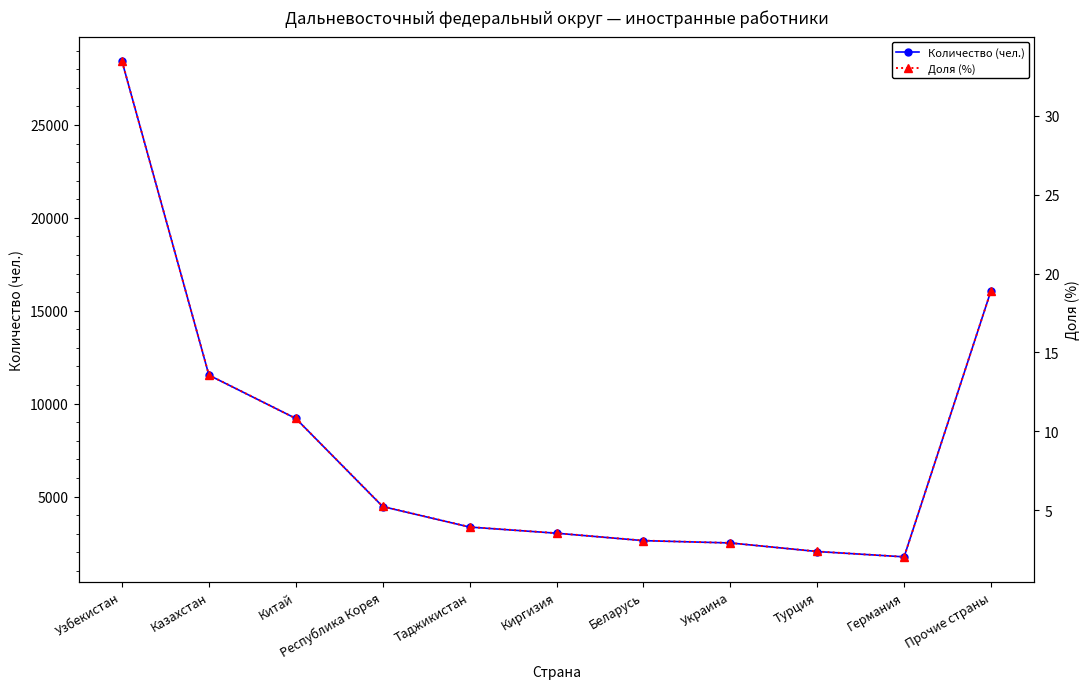

True or false: Количество (чел.) and Доля (%) intersect in this chart.

False